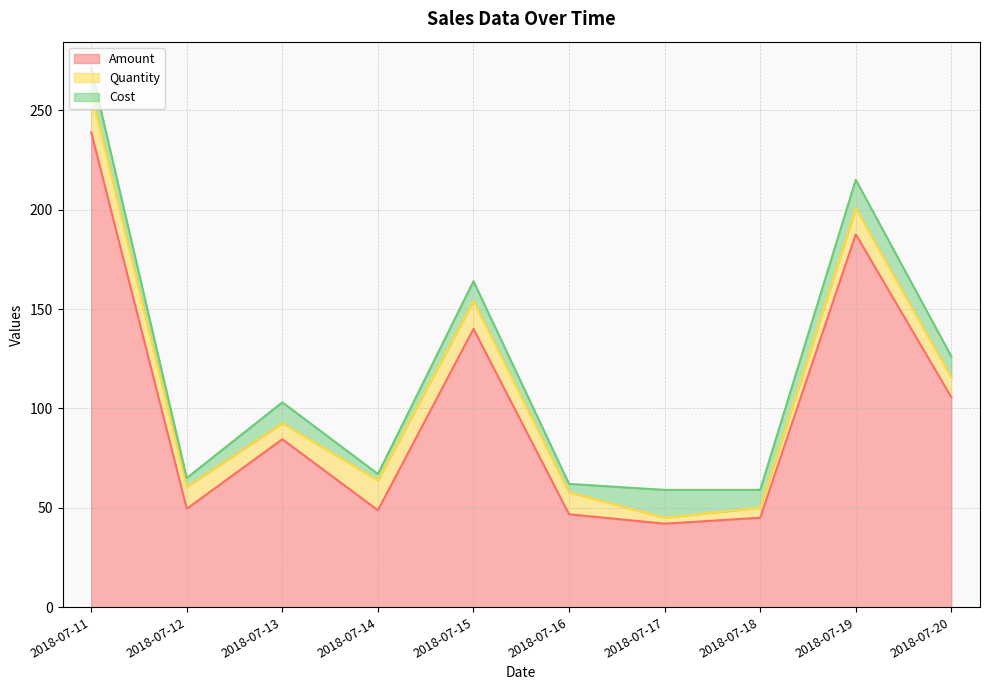

Which series has the widest spread of values?

Amount